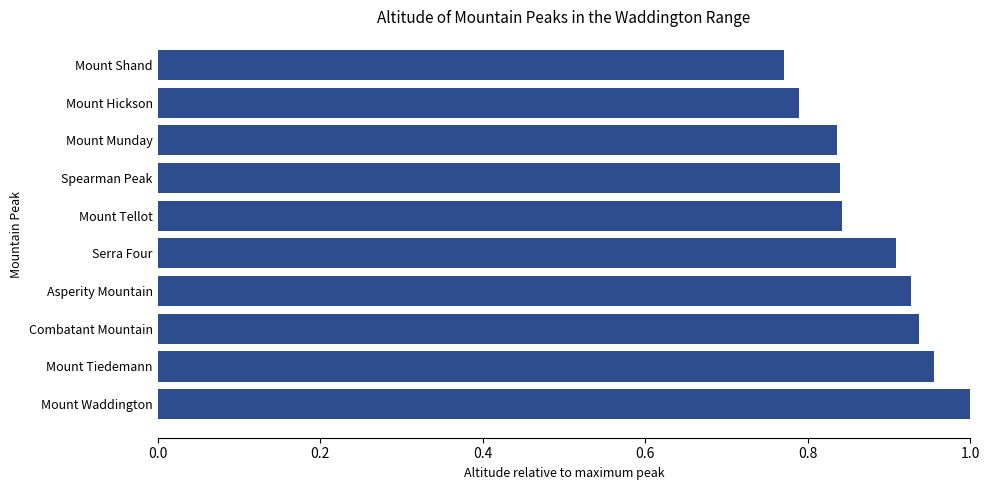

Which category has the highest value across all series?

Mount Waddington